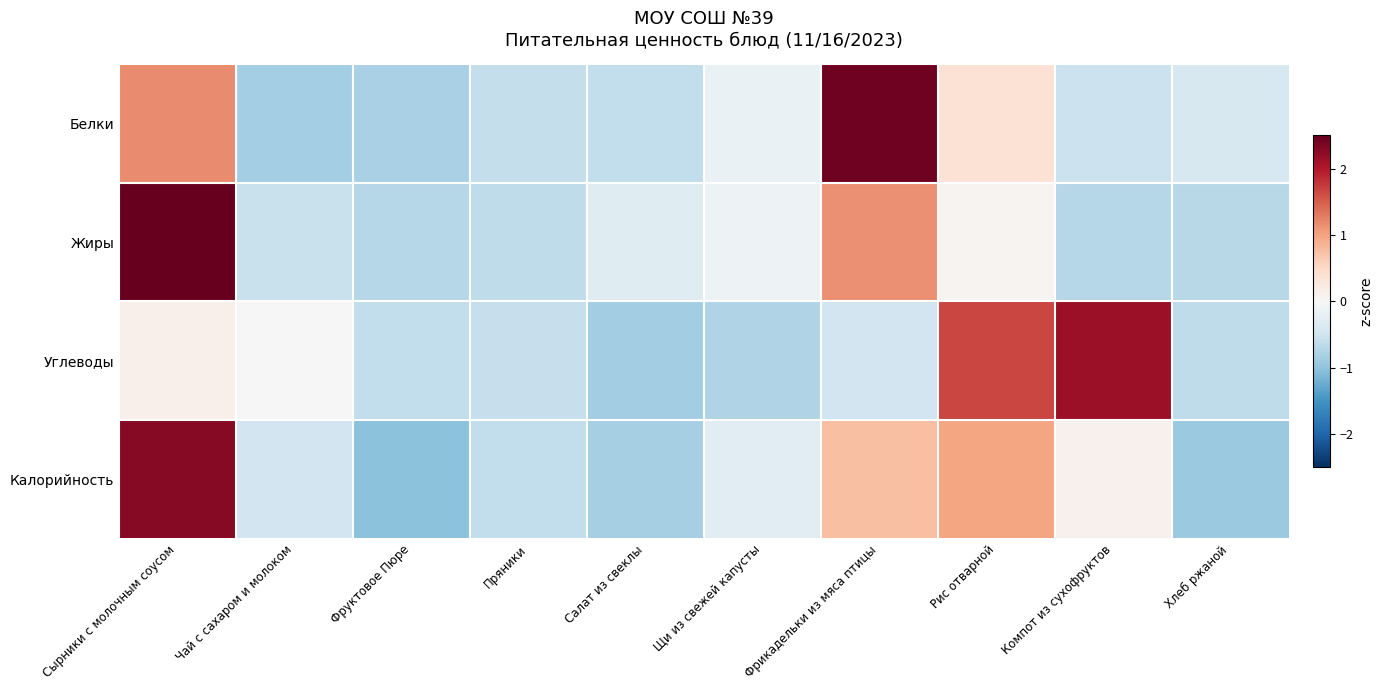

What is the spread (max minus min) of values at Чай с сахаром и молоком?

0.9